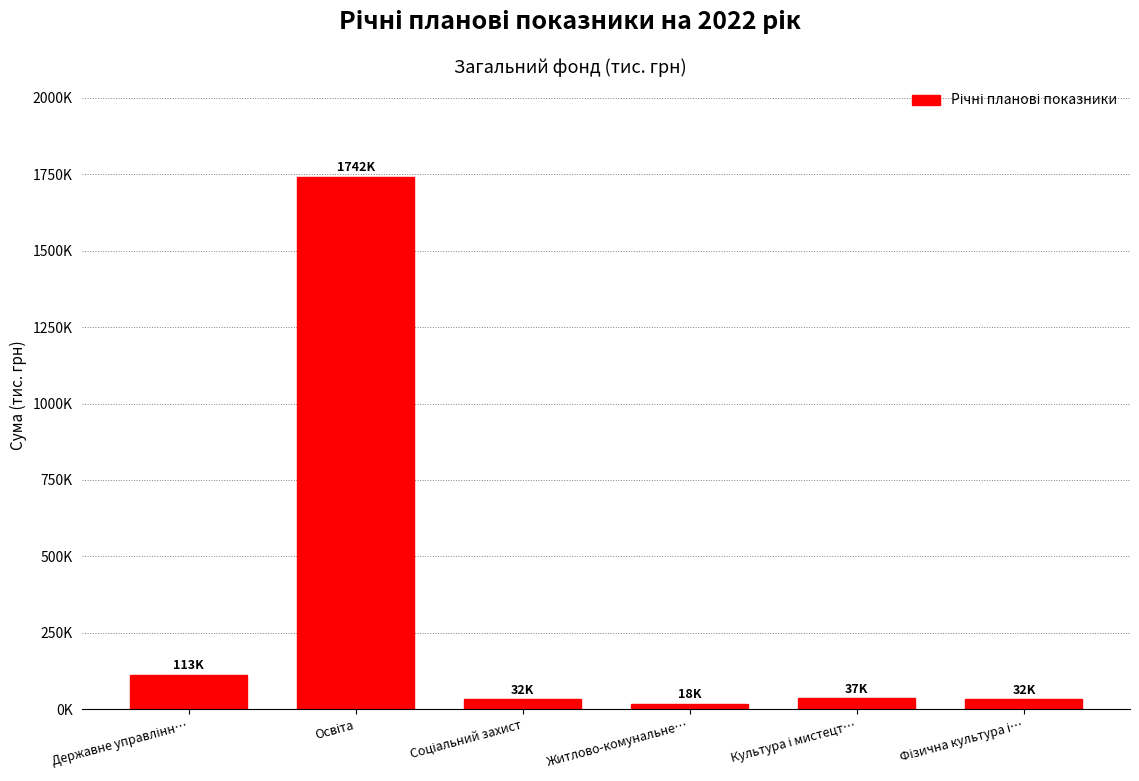

Does the chart contain any negative values?

No